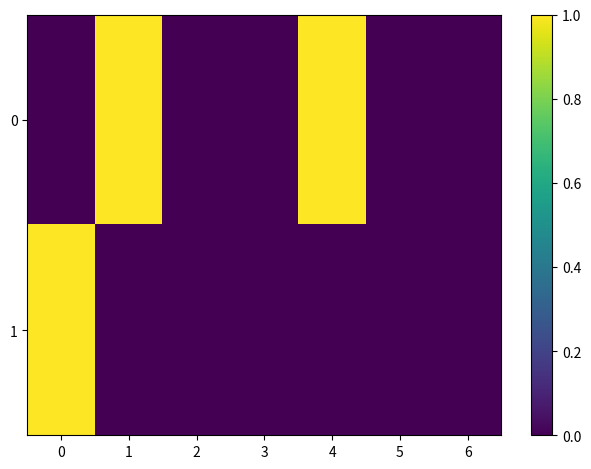

What is the total value across all series at 0?

1